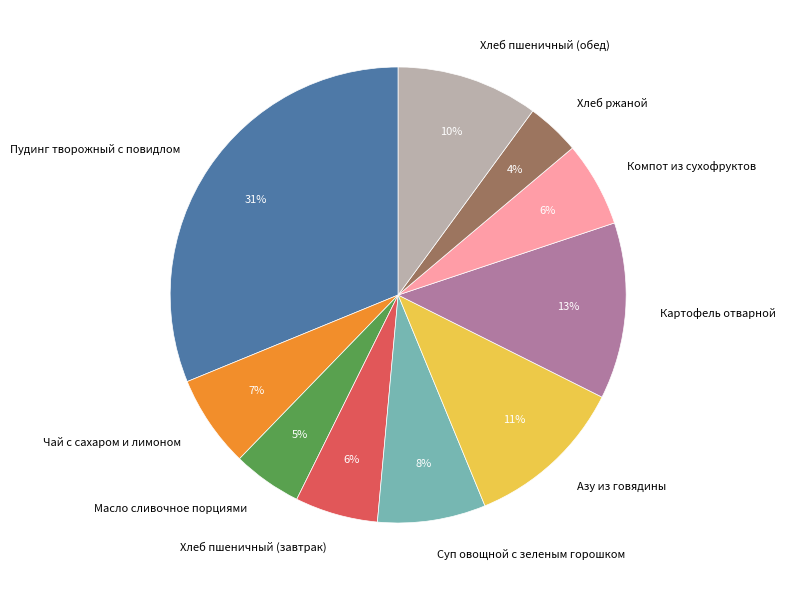

To the nearest percent, what is the average slice percentage?

10%